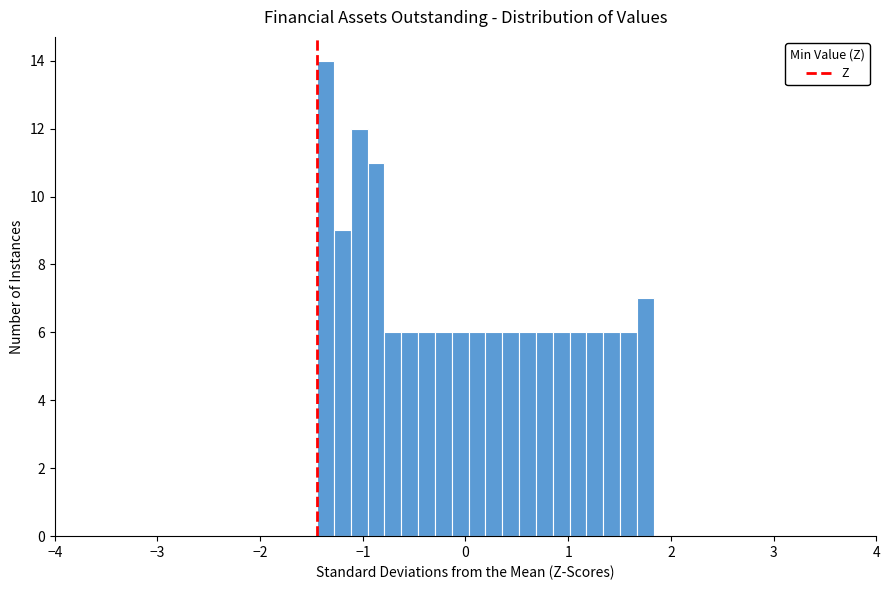

Around what value on the x-axis is the tallest bar? Give the approximate position of its centre, as read against the axis.

-1.4